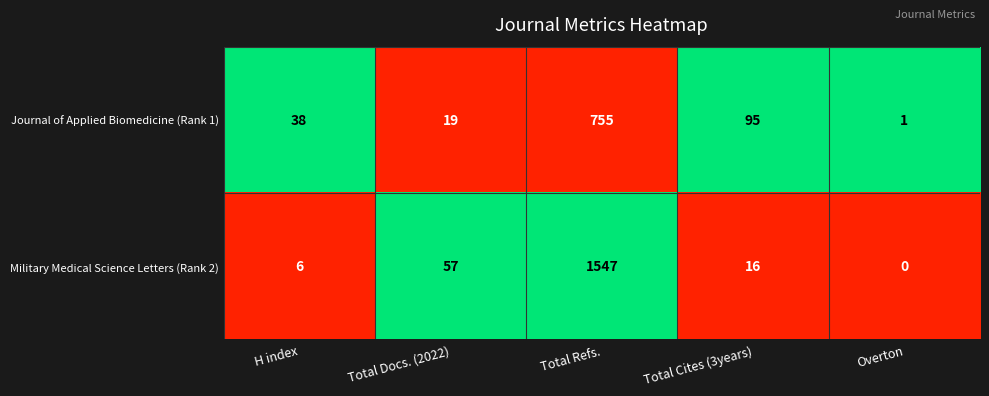

At which label is Journal of Applied Biomedicine (Rank 1) closest to 378?

Total Cites (3years)